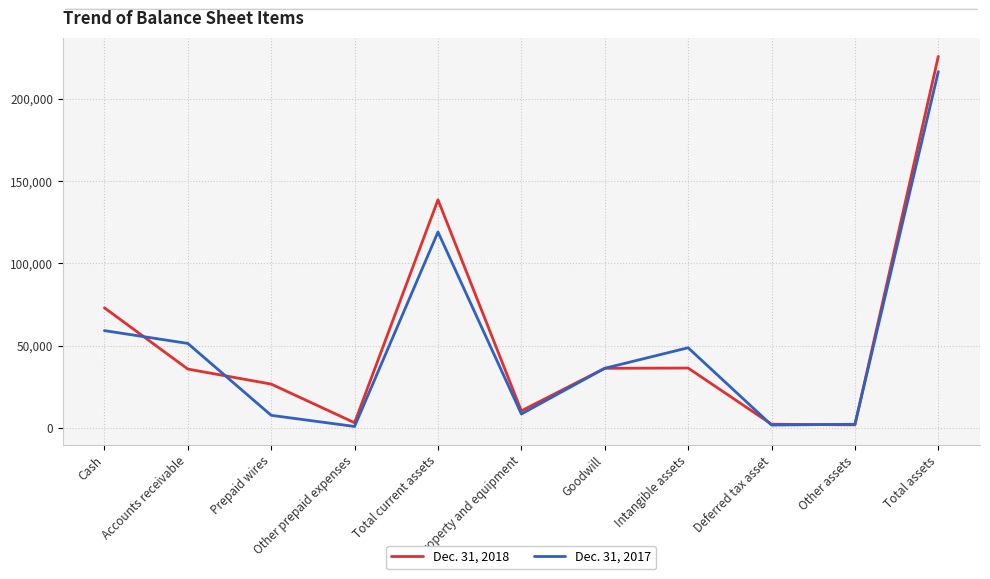

What is the lowest value of the Dec. 31, 2018 series?

1874